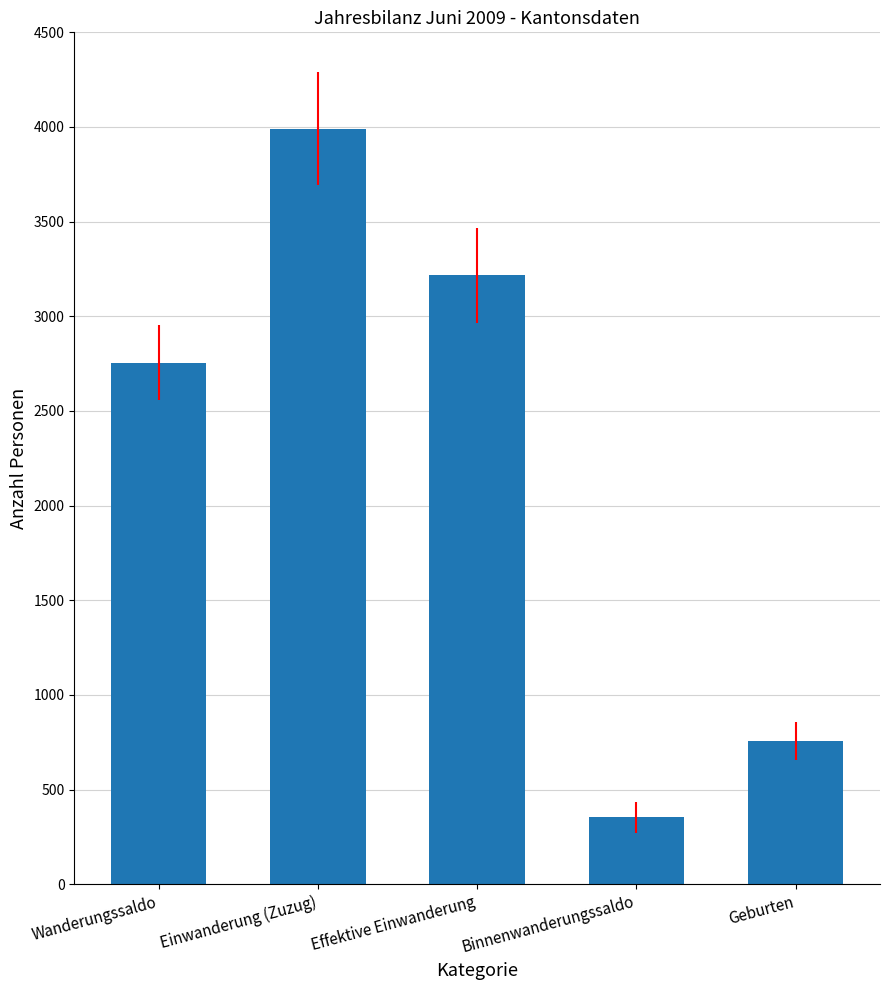

True or false: the data shows 3216 at Effektive Einwanderung.

True